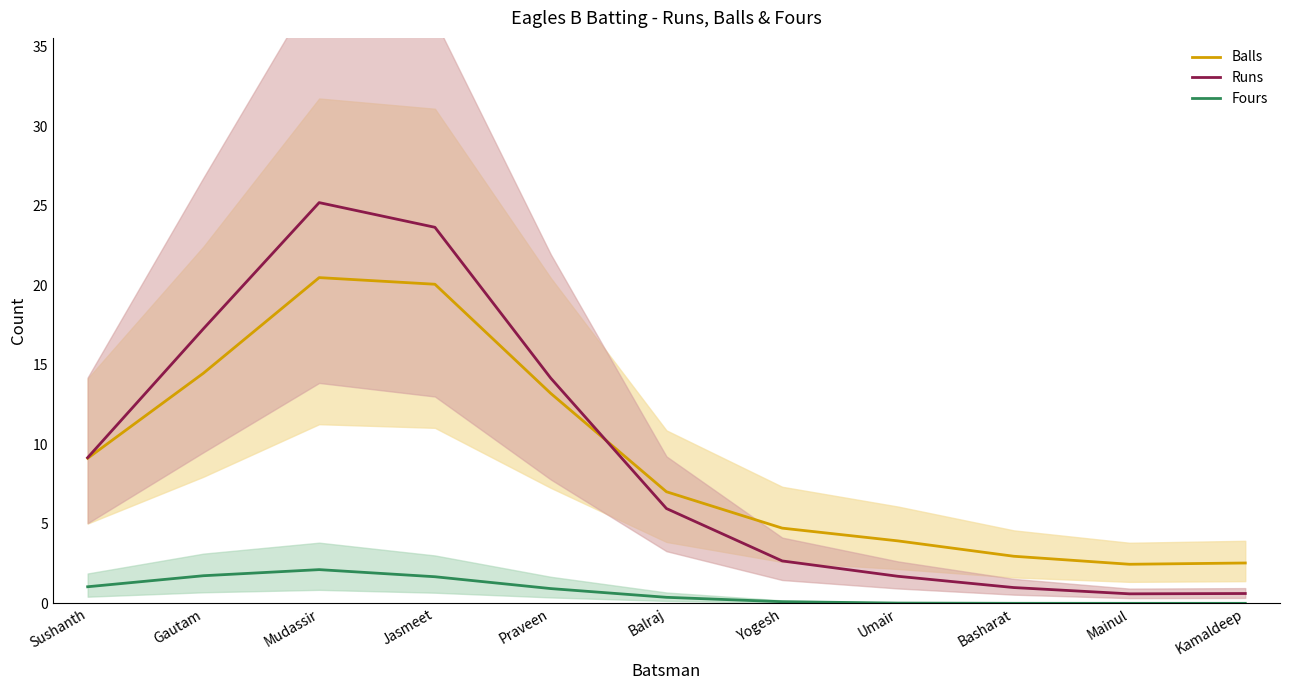

How many lines are shown in the chart?

3